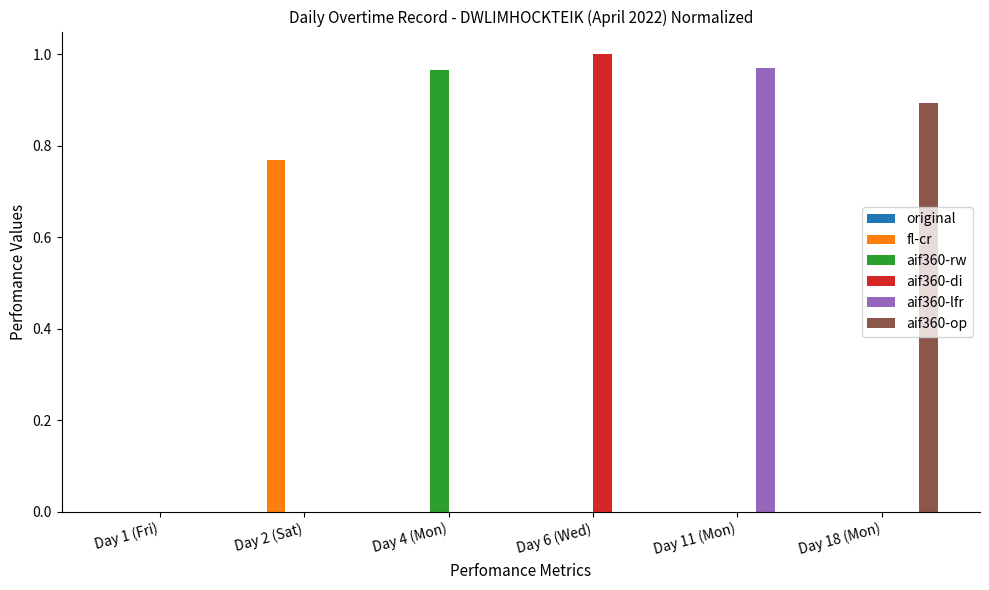

Are the bars horizontal?

No